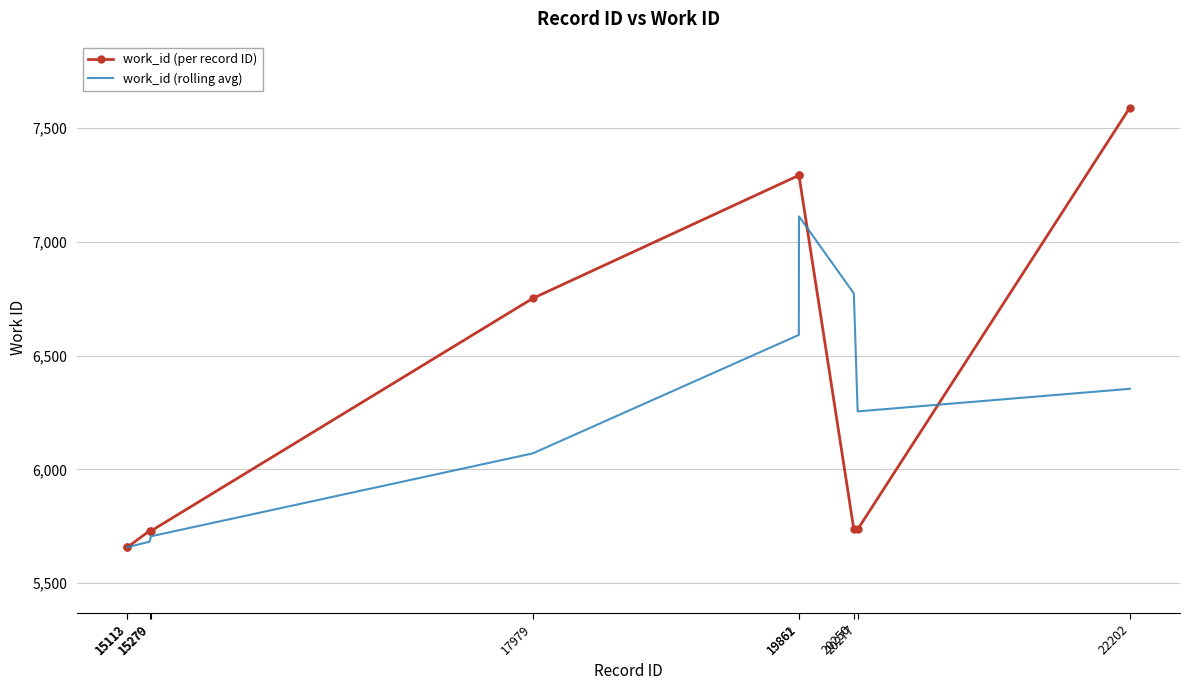

What is the minimum value for work_id (rolling avg)?

5658.0